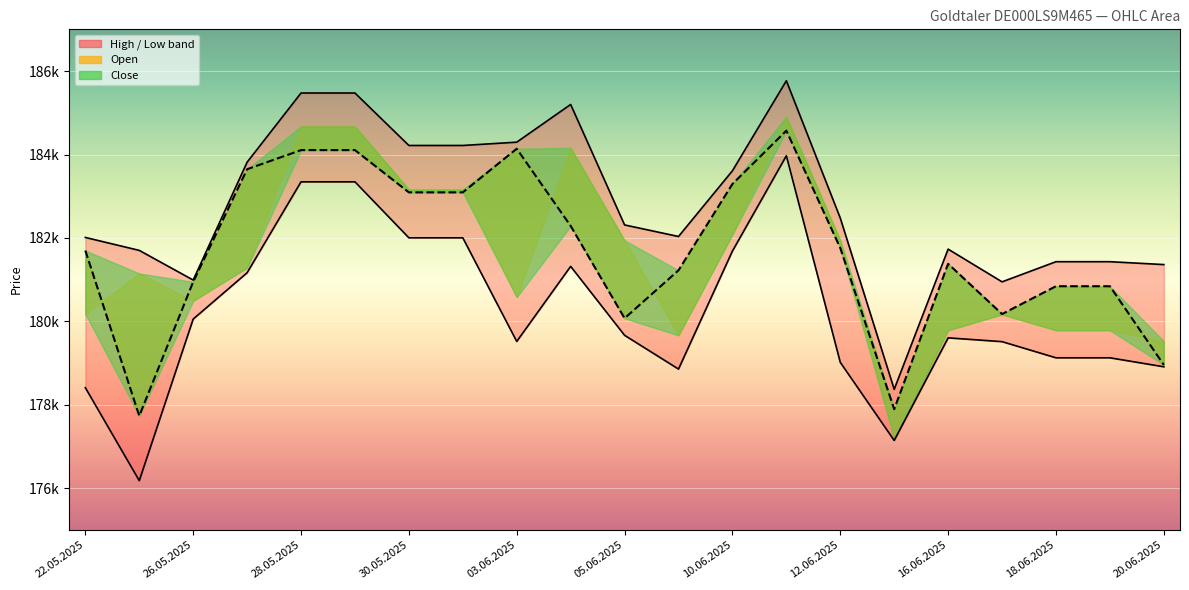

What is the label of the 7th point from the left?

30.05.2025